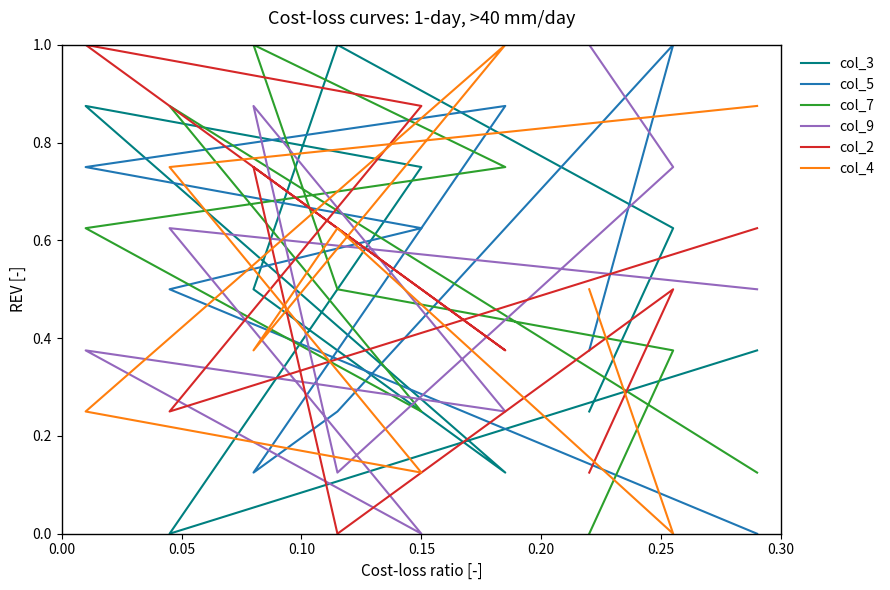

Reading left to right, list all the values displayed in this chart.

col_3: 0.2	0.6	1.0	0.5	0.1	0.9	0.8	0.0	0.4
col_5: 0.4	1.0	0.2	0.1	0.9	0.8	0.6	0.5	0.0
col_7: 0.0	0.4	0.5	1.0	0.8	0.6	0.2	0.9	0.1
col_9: 1.0	0.8	0.1	0.9	0.2	0.4	0.0	0.6	0.5
col_2: 0.1	0.5	0.0	0.8	0.4	1.0	0.9	0.2	0.6
col_4: 0.5	0.0	0.6	0.4	1.0	0.2	0.1	0.8	0.9